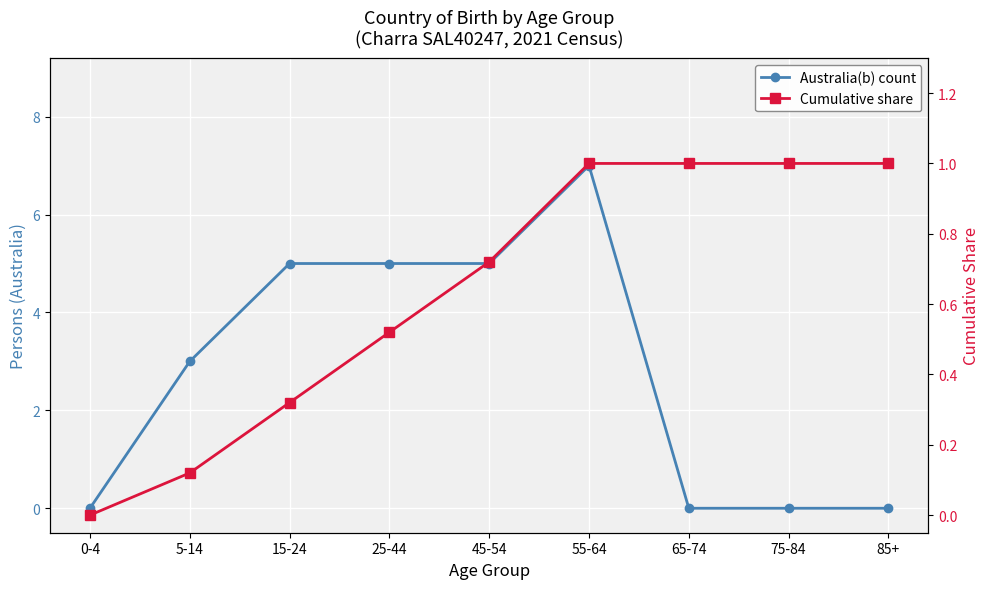

Between 15-24 and 25-44, which is larger?

15-24